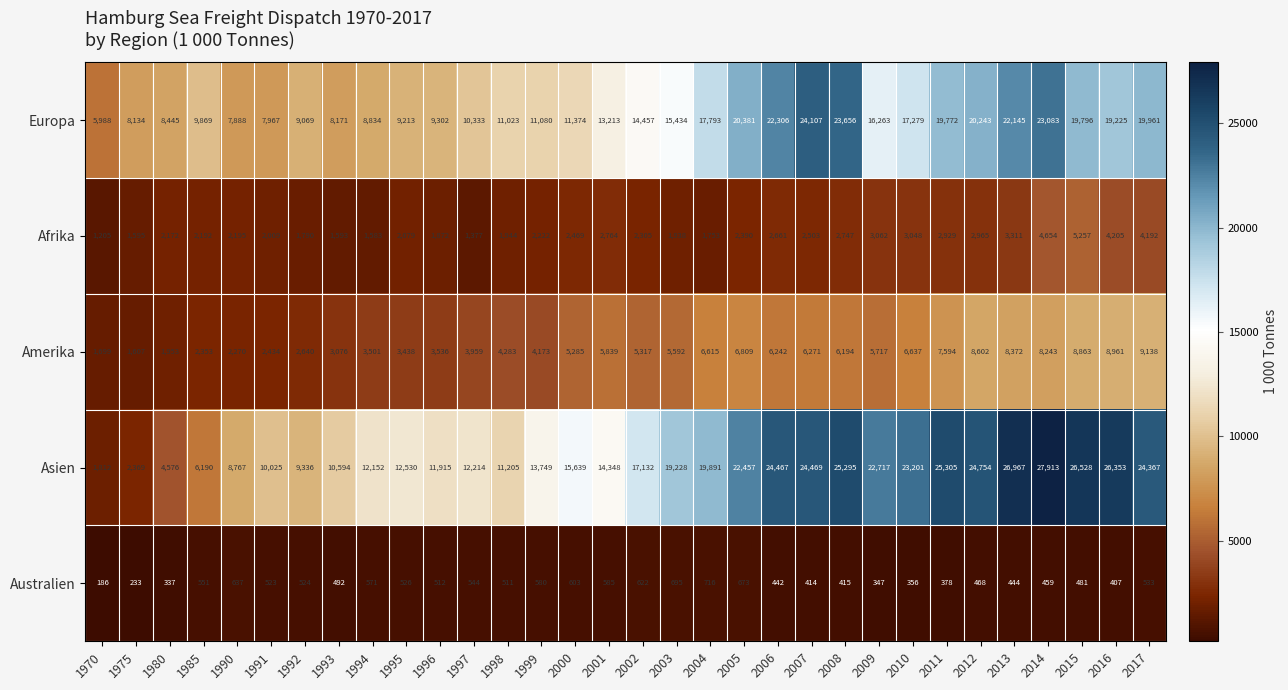

Which series changed the most between 1996 and 1998?

Europa